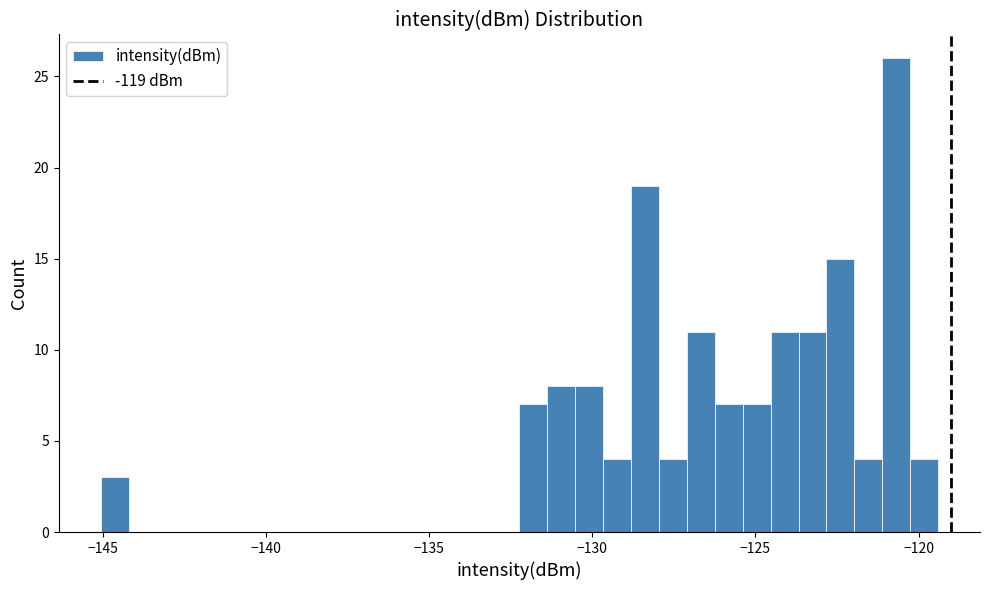

Around what value on the x-axis is the tallest bar? Give the approximate position of its centre, as read against the axis.

-120.5